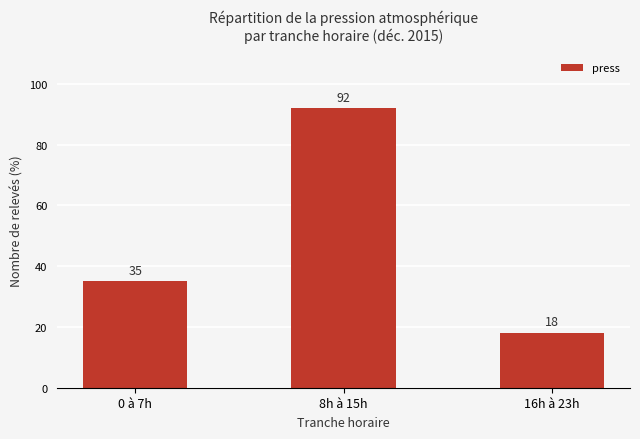

What is the smallest value displayed?

18